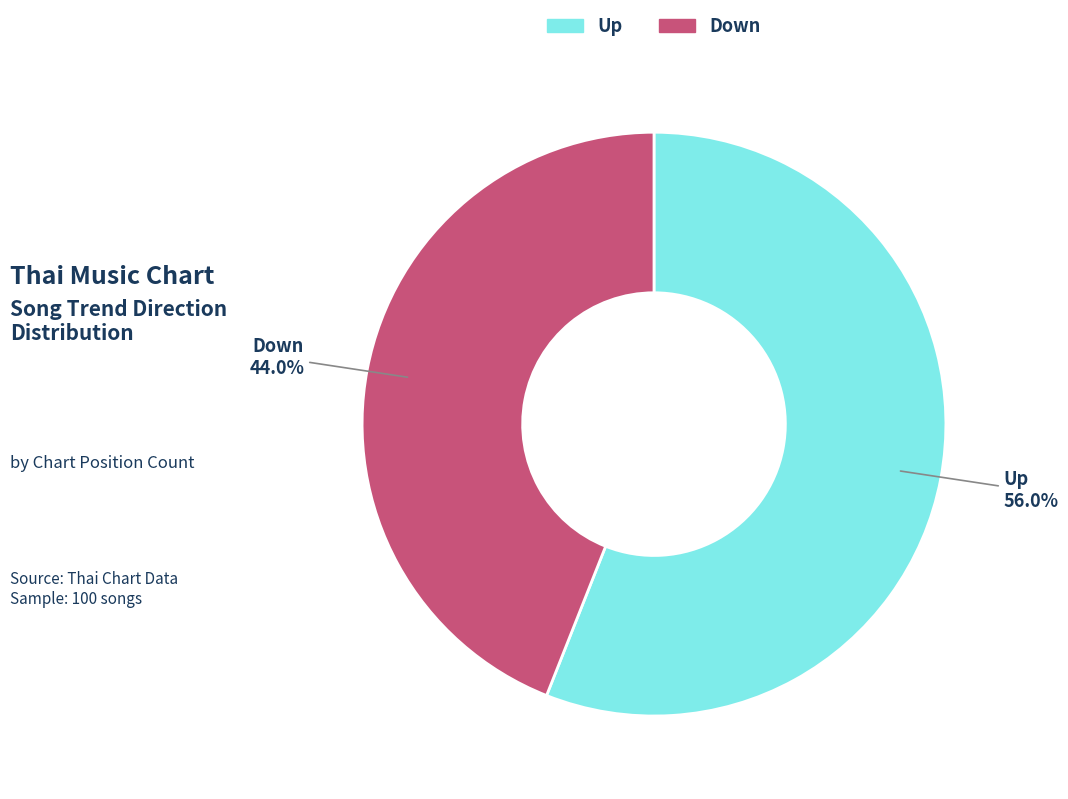

Is there any slice that represents more than half of the pie?

Yes